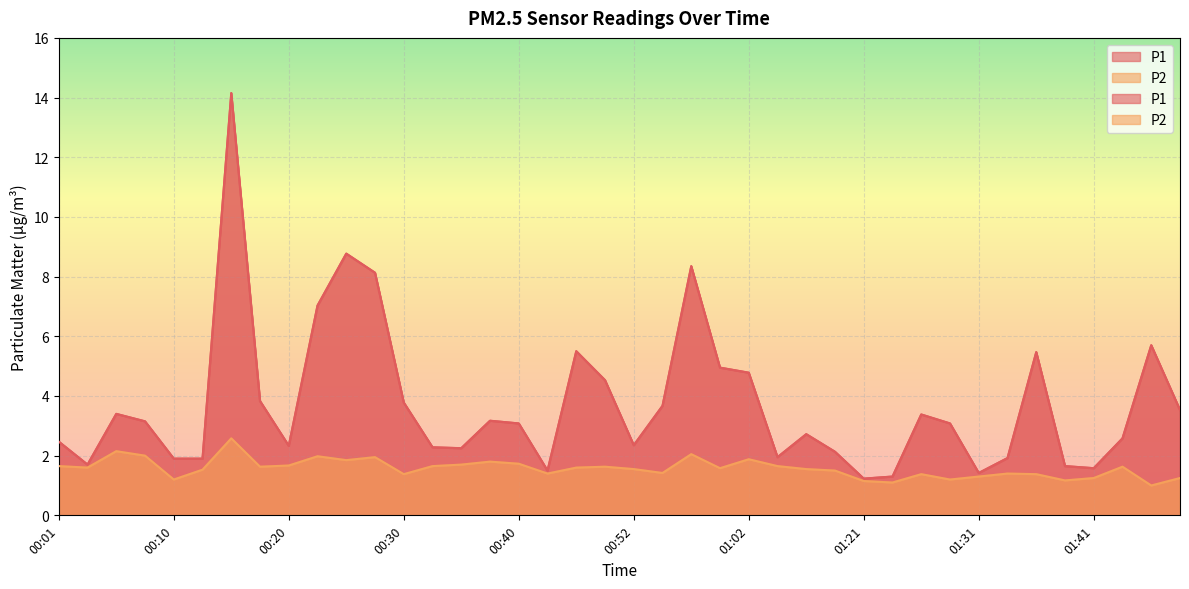

True or false: P1 has a value of 4.0 at 00:20.

False